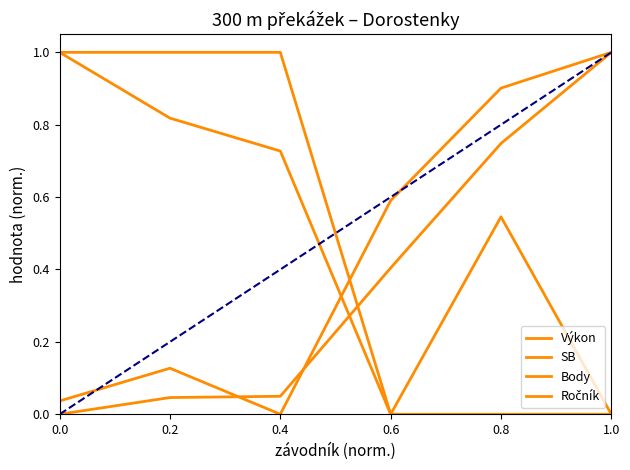

Does the chart display data point markers on the line(s)?

No